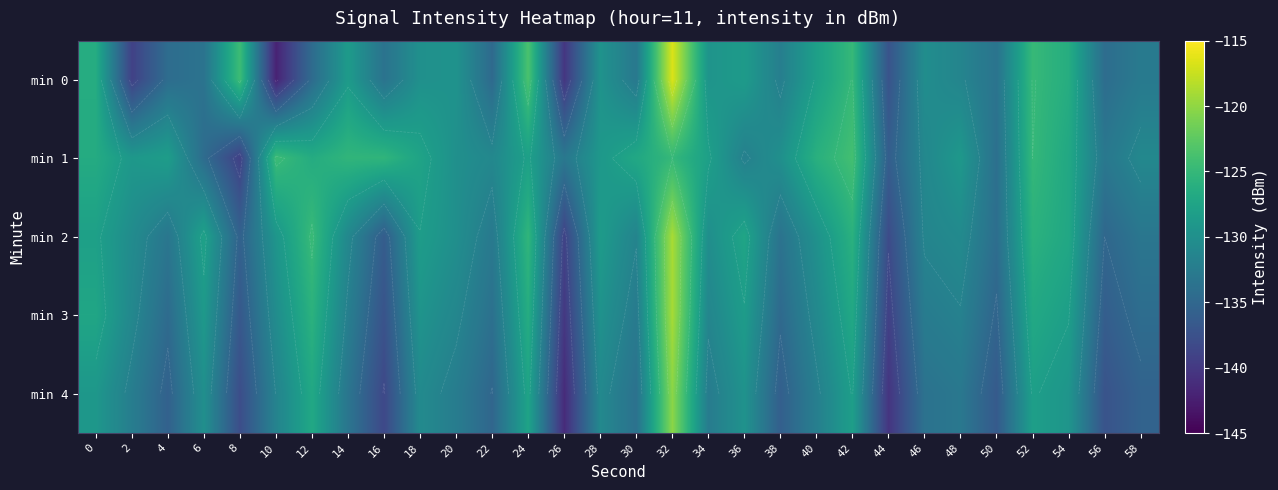

How many data points in min 2 are above -130?

13